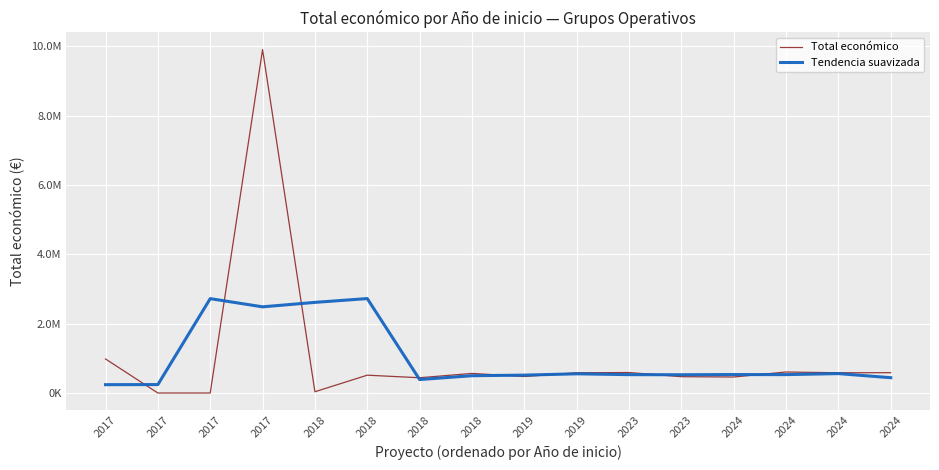

What is the value of the Tendencia suavizada point at the 6th from the left?

2619878.8